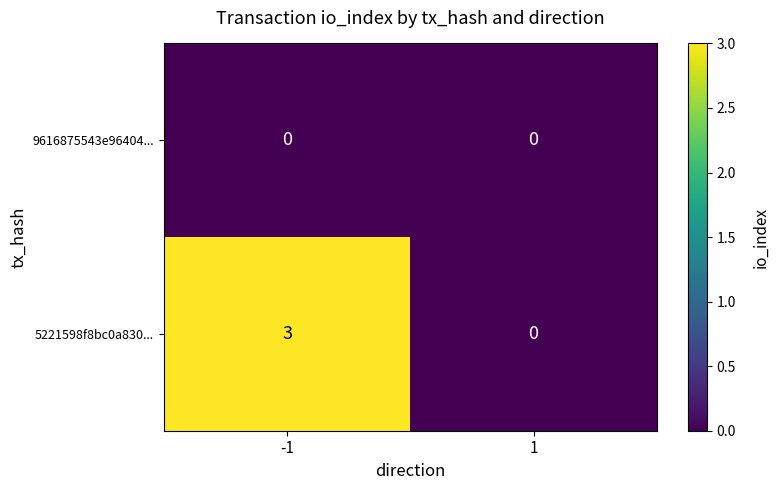

Rank the categories by 5221598f8bc0a830... value from lowest to highest.

1, -1